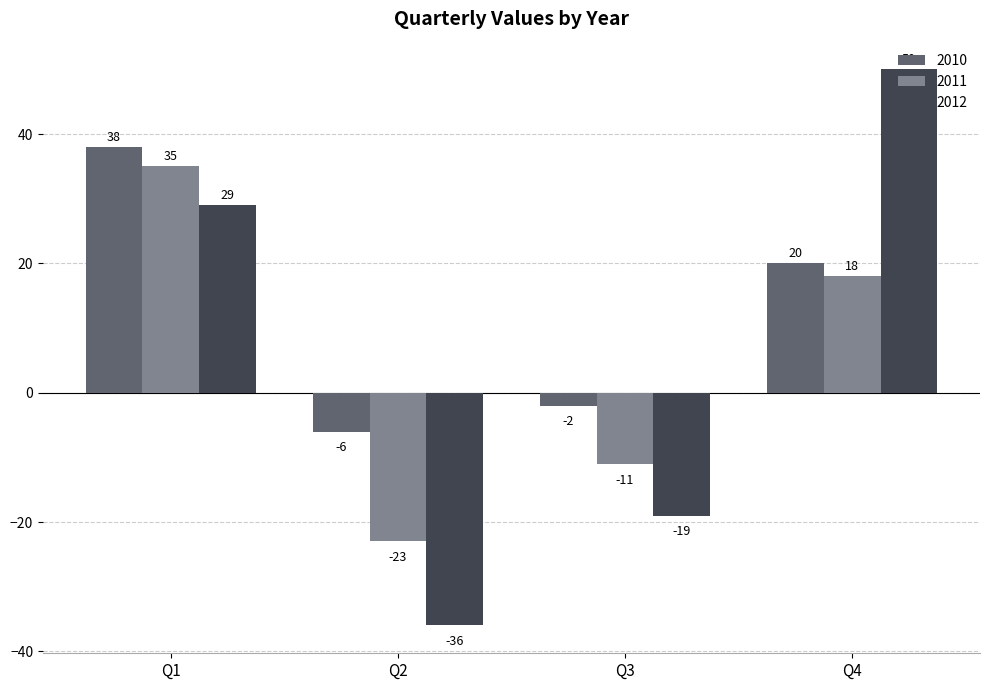

List the series in order of their peak value, lowest first.

2011, 2010, 2012